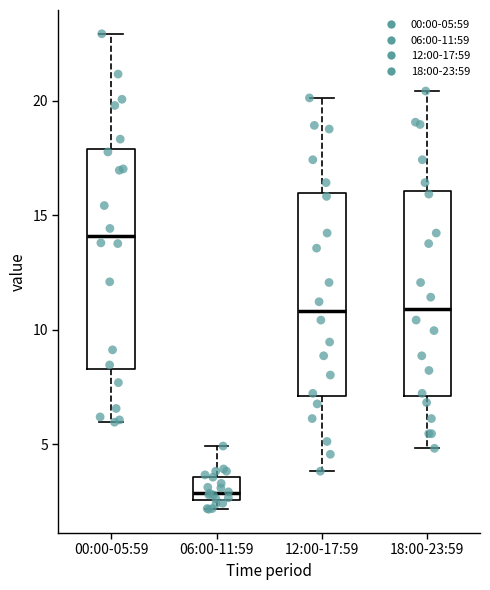

Reading left to right, read every box against the y-axis: the position of its median line, the range the box covers, and the ends of its whiskers. The values are not printed on the chart, so give them approximately, as read against the axis.

00:00-05:59: median 14.0, box 8.5 to 18.0, whiskers 6.0 to 23.0
06:00-11:59: median 3.0, box 2.5 to 3.5, whiskers 2.0 to 5.0
12:00-17:59: median 11.0, box 7.0 to 16.0, whiskers 4.0 to 20.0
18:00-23:59: median 11.0, box 7.0 to 16.0, whiskers 5.0 to 20.5